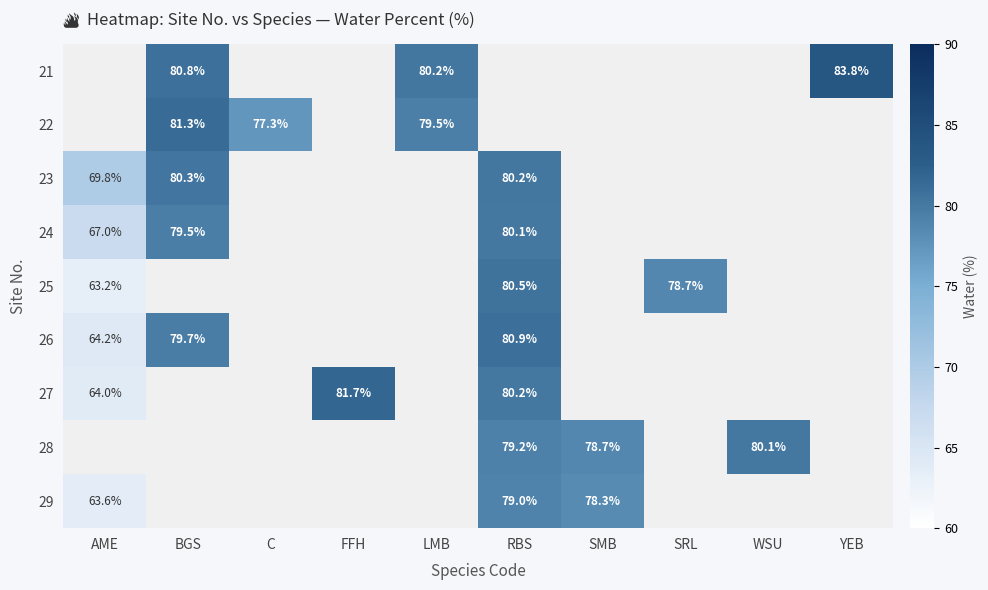

At WSU, list the series in order from smallest to largest.

21, 22, 23, 24, 25, 26, 27, 28, 29